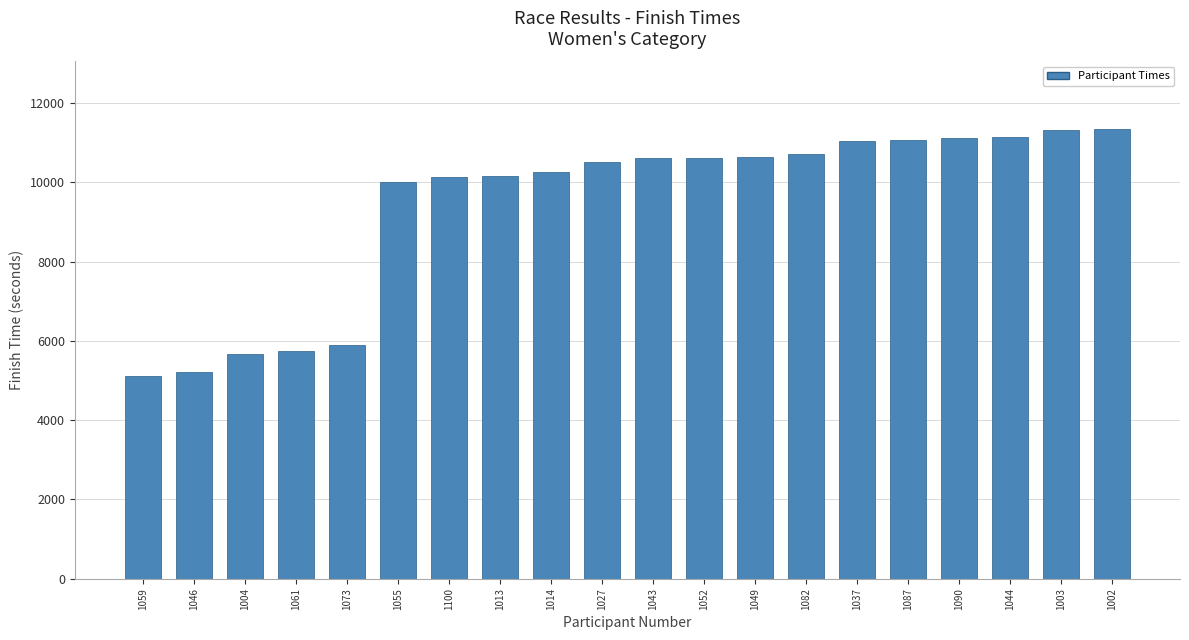

What is the sum of all values?

188329